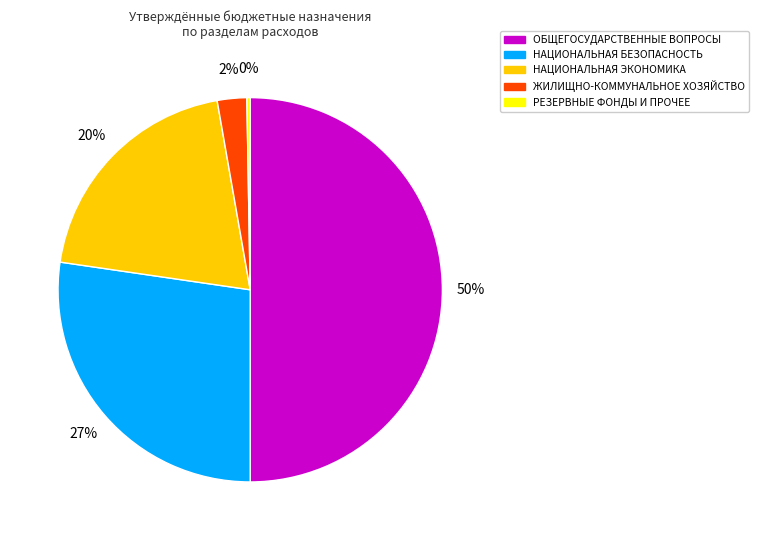

To the nearest percent, what is the average slice percentage?

20%